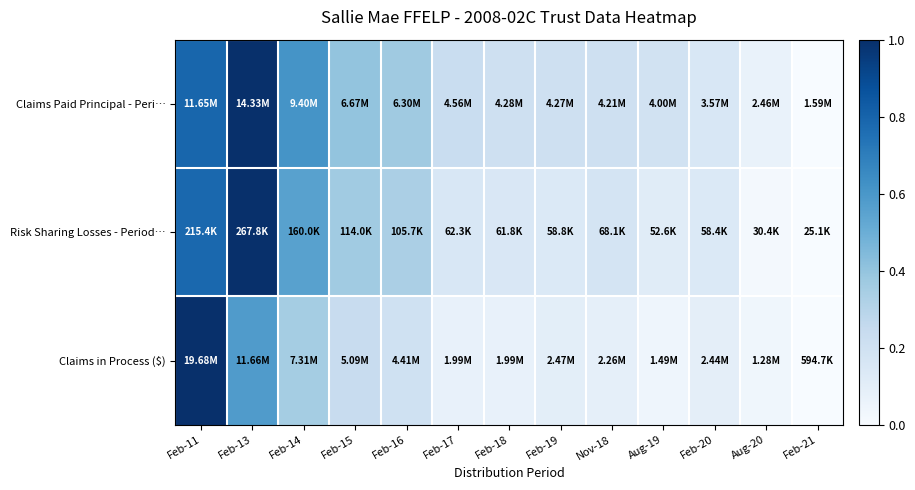

Which has a higher value, Feb-19 or Feb-11?

Feb-11